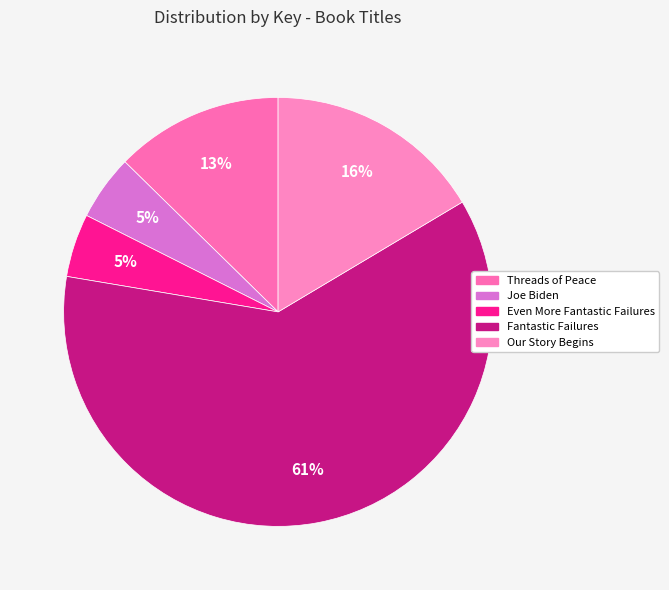

Do Our Story Begins and Fantastic Failures together represent more than half of the pie?

Yes